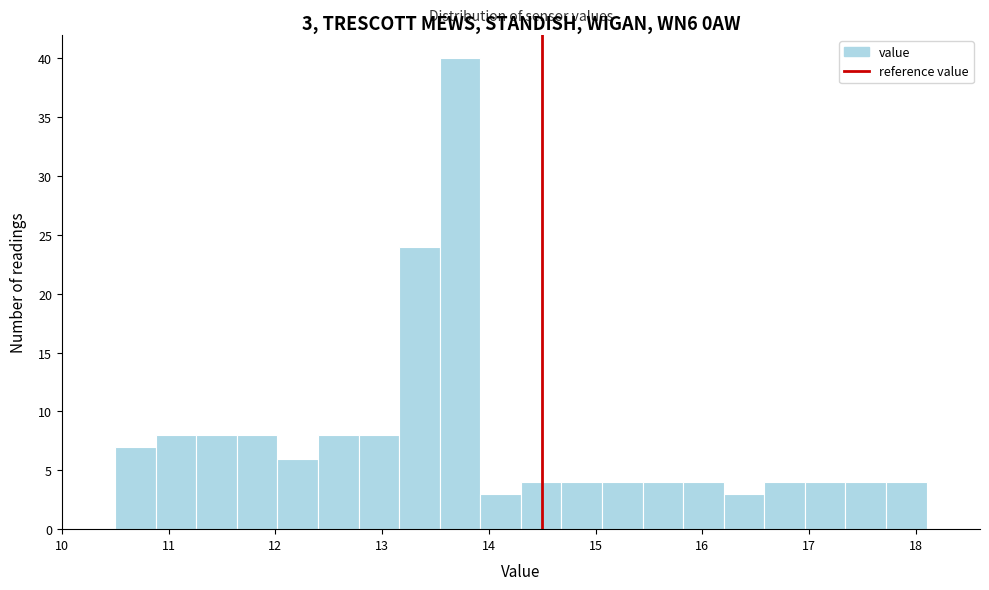

Read against the x-axis, roughly where is the centre of the tallest bar?

13.7